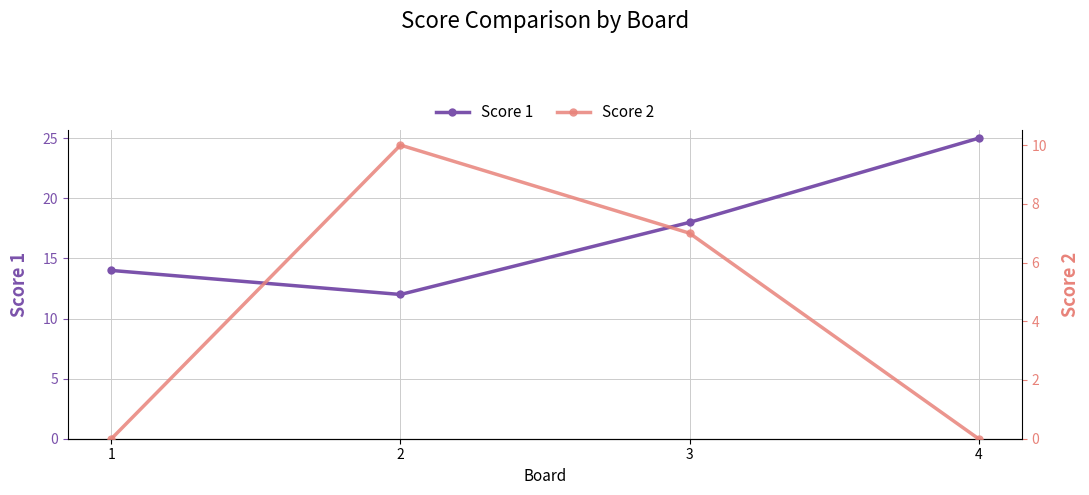

Which series has the largest total across all categories?

Score 1